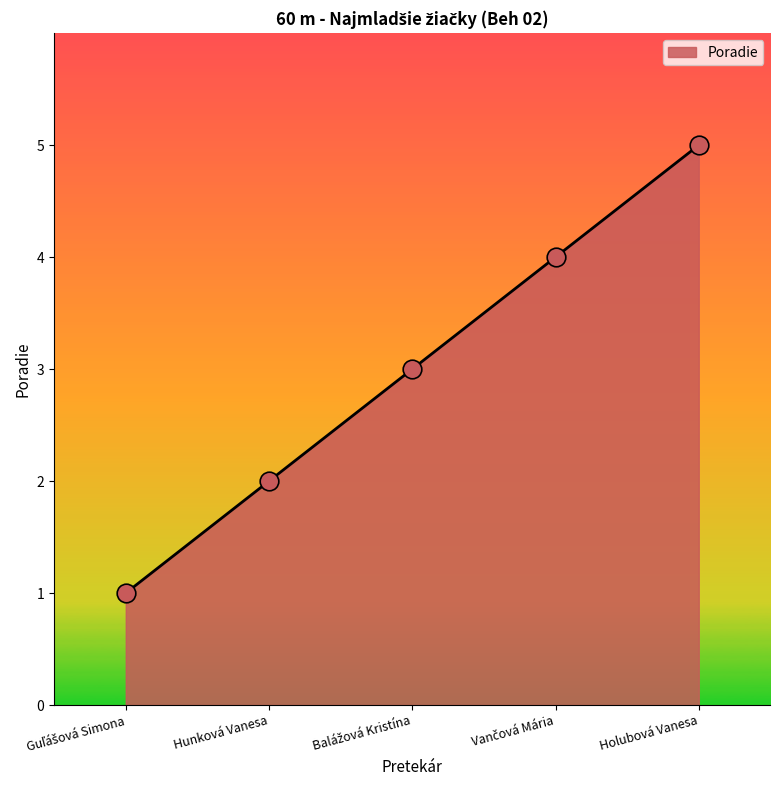

Between Holubová Vanesa and Hunková Vanesa, which is larger?

Holubová Vanesa